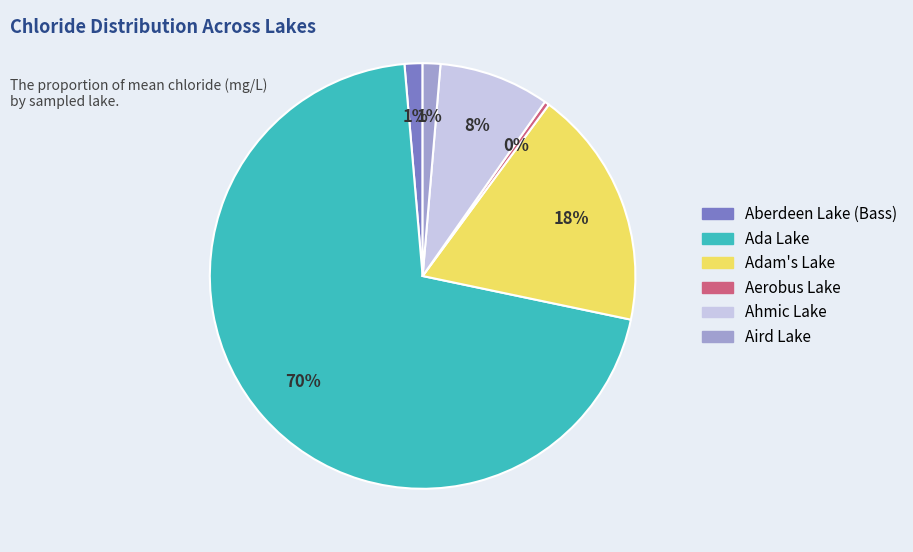

How many segments does this pie chart have?

6